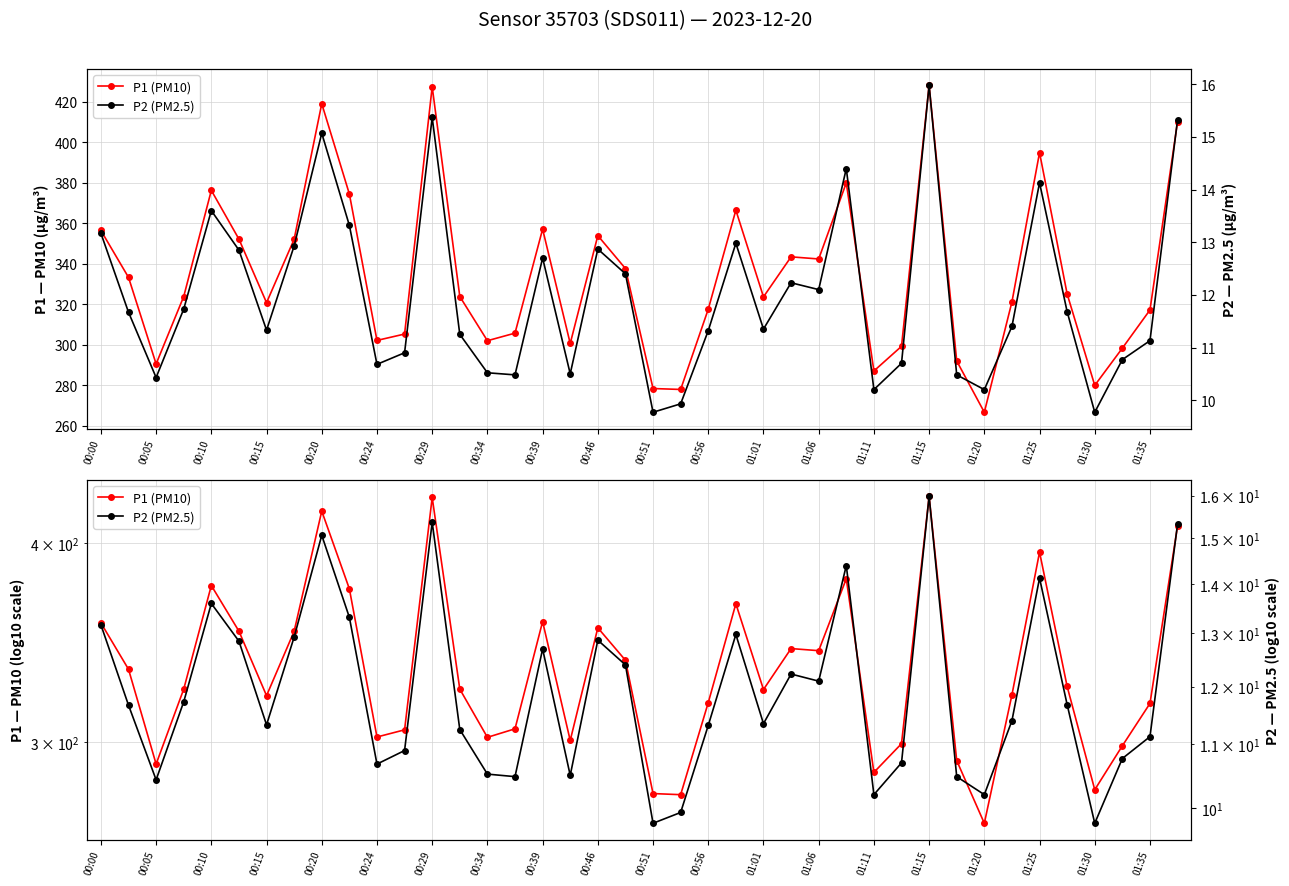

How many lines are shown in the chart?

2